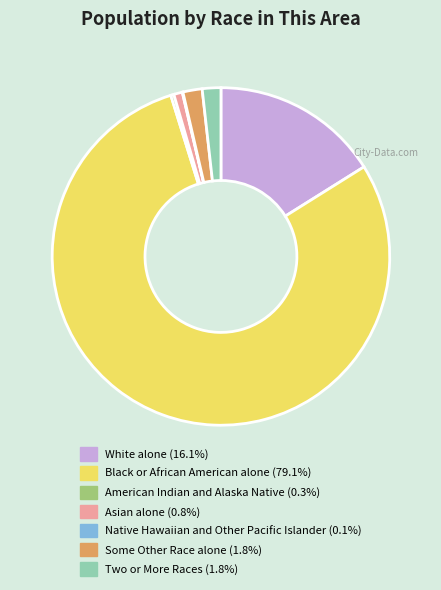

Does any single category account for the majority?

Yes